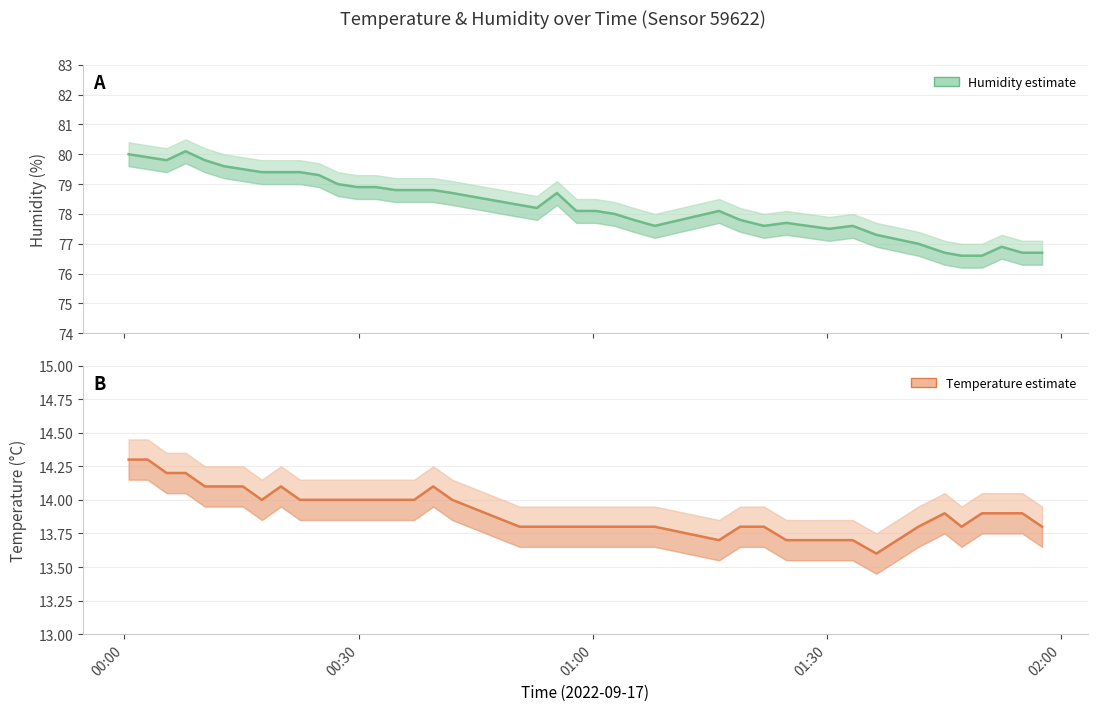

Reading left to right, transcribe all the data shown in this chart.

humidity: 80.0	79.9	79.8	80.1	79.8	79.6	79.5	79.4	79.4	79.4	79.3	79.0	78.9	78.9	78.8	78.8	78.8	78.7	78.3	78.2	78.7	78.1	78.1	78.0	77.8	77.6	78.1	77.8	77.6	77.7	77.5	77.6	77.3	77.0	76.7	76.6	76.6	76.9	76.7	76.7
temperature: 14.3	14.3	14.2	14.2	14.1	14.1	14.1	14.0	14.1	14.0	14.0	14.0	14.0	14.0	14.0	14.0	14.1	14.0	13.8	13.8	13.8	13.8	13.8	13.8	13.8	13.8	13.7	13.8	13.8	13.7	13.7	13.7	13.6	13.8	13.9	13.8	13.9	13.9	13.9	13.8